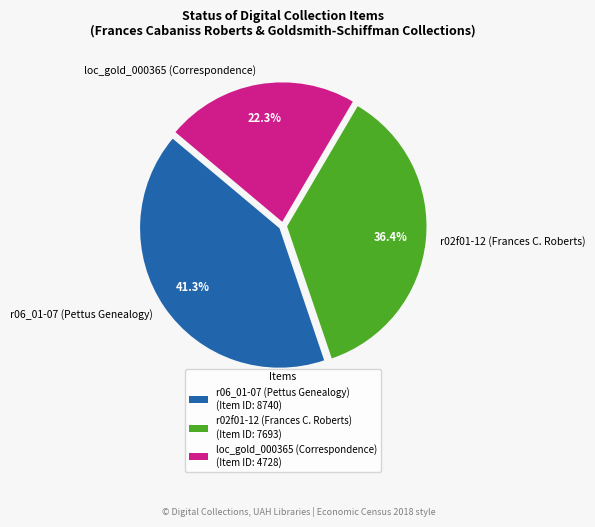

Combined, do r06_01-07 (Pettus Genealogy) and loc_gold_000365 (Correspondence) account for over 50%?

Yes